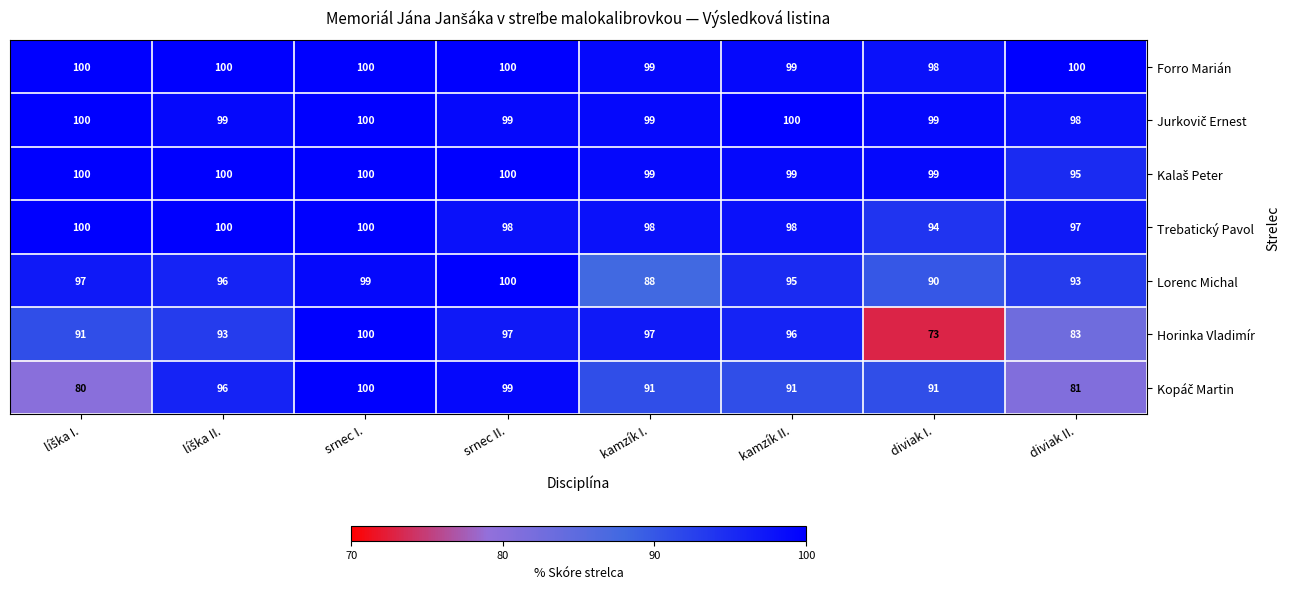

At which category is the sum across all series the highest?

srnec I.